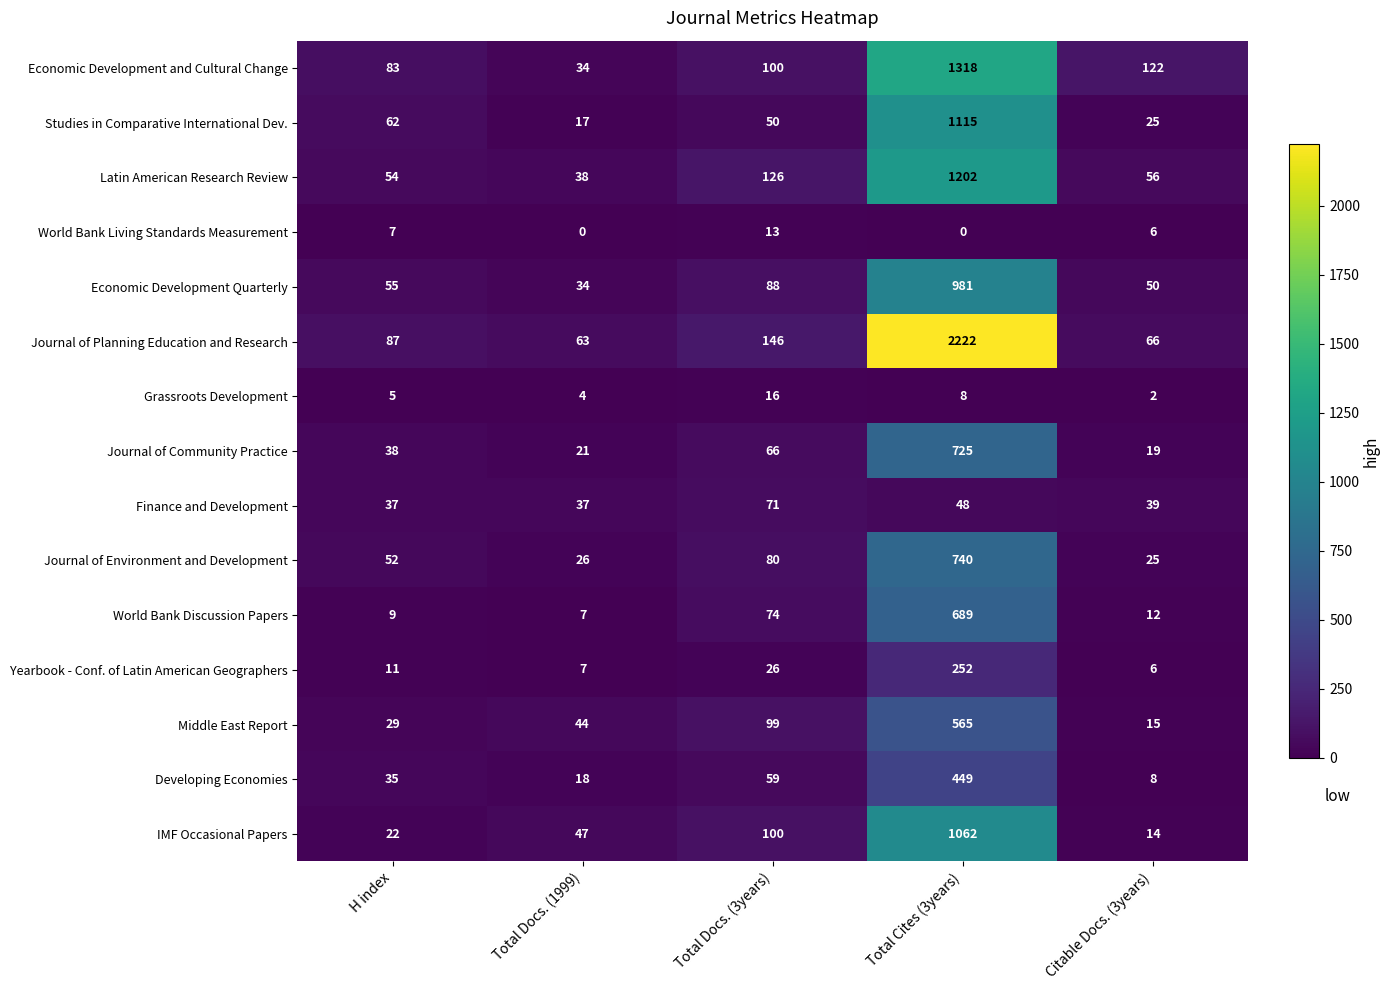

Count the number of data series in this chart.

15